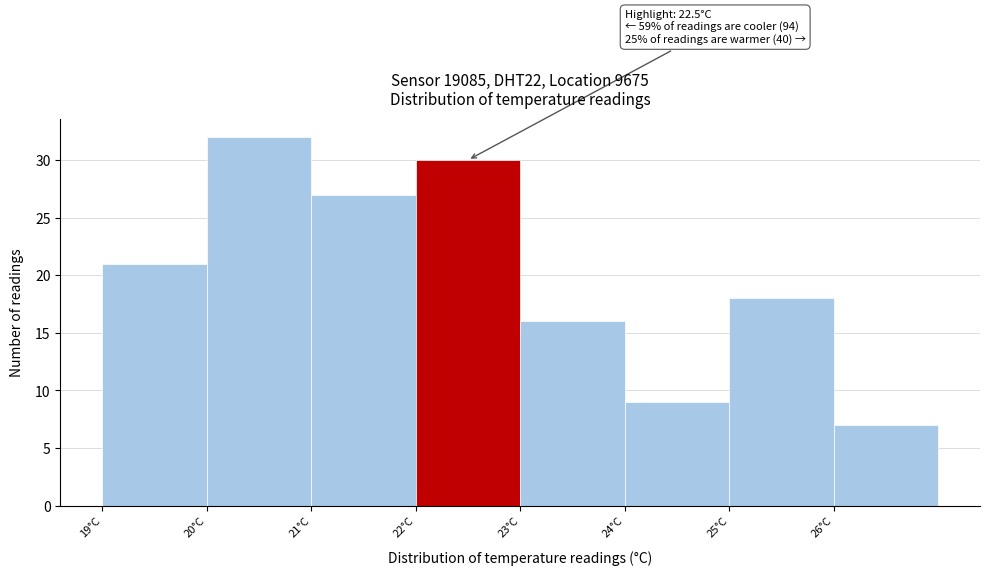

Over which range of the x-axis is the bar tallest?

20 to 21